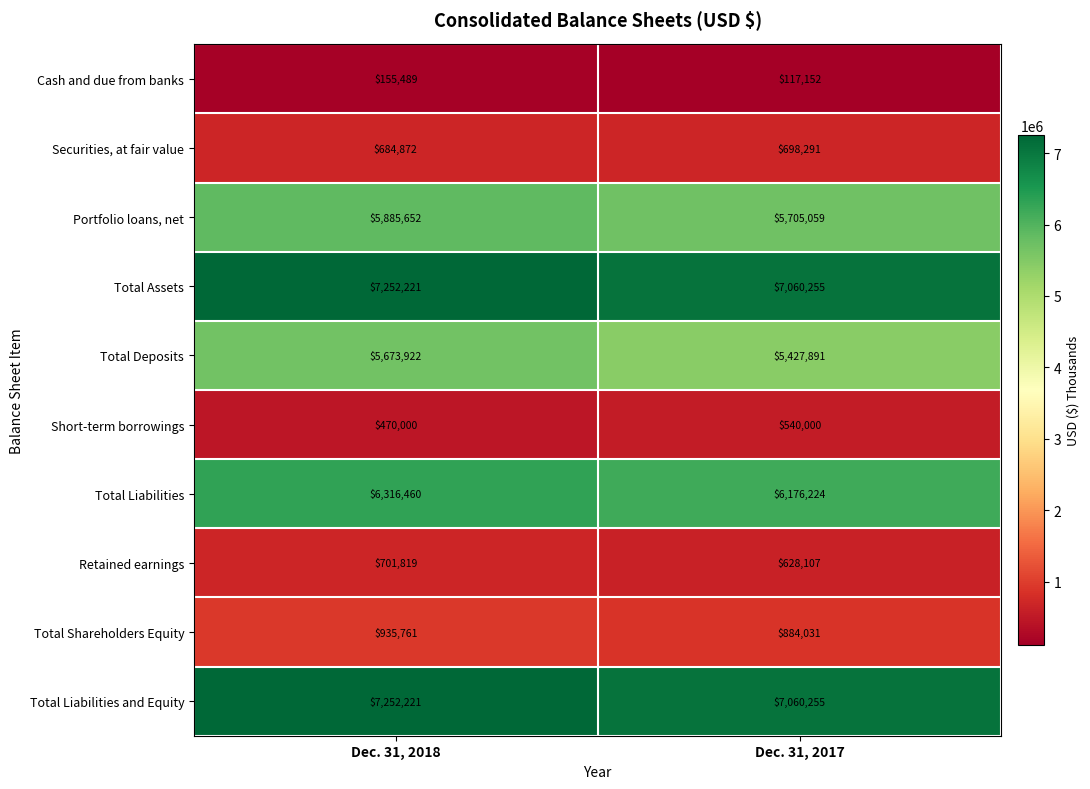

At which label is Portfolio loans, net closest to 5795355?

Dec. 31, 2017